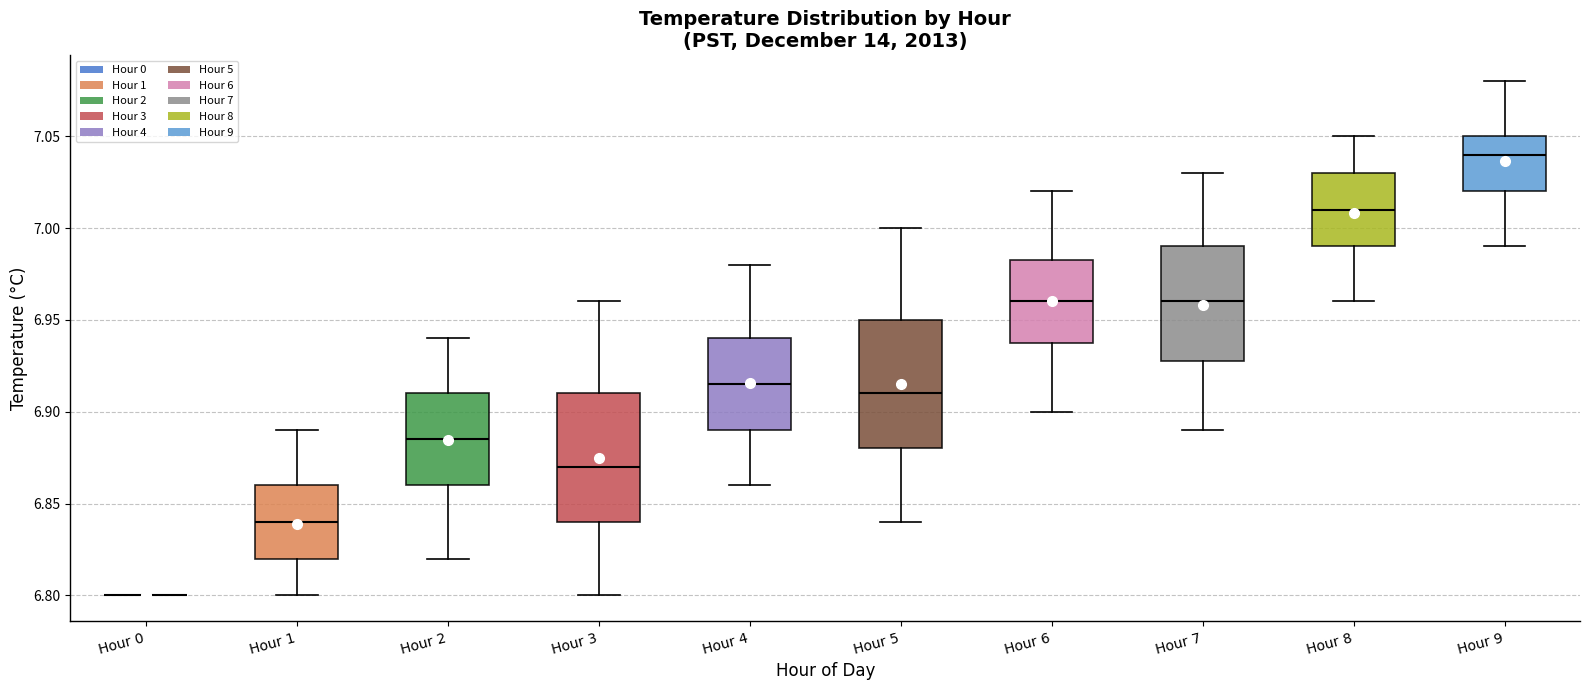

Reading left to right, read every box against the y-axis: the position of its median line, the range the box covers, and the ends of its whiskers. The values are not printed on the chart, so give them approximately, as read against the axis.

Hour 0: box collapsed to a line at 6.800, whiskers 6.800 to 6.800
Hour 1: median 6.840, box 6.820 to 6.860, whiskers 6.800 to 6.890
Hour 2: median 6.885, box 6.860 to 6.910, whiskers 6.820 to 6.940
Hour 3: median 6.870, box 6.840 to 6.910, whiskers 6.800 to 6.960
Hour 4: median 6.915, box 6.890 to 6.940, whiskers 6.860 to 6.980
Hour 5: median 6.910, box 6.880 to 6.950, whiskers 6.840 to 7.000
Hour 6: median 6.960, box 6.940 to 6.985, whiskers 6.900 to 7.020
Hour 7: median 6.960, box 6.930 to 6.990, whiskers 6.890 to 7.030
Hour 8: median 7.010, box 6.990 to 7.030, whiskers 6.960 to 7.050
Hour 9: median 7.040, box 7.020 to 7.050, whiskers 6.990 to 7.080